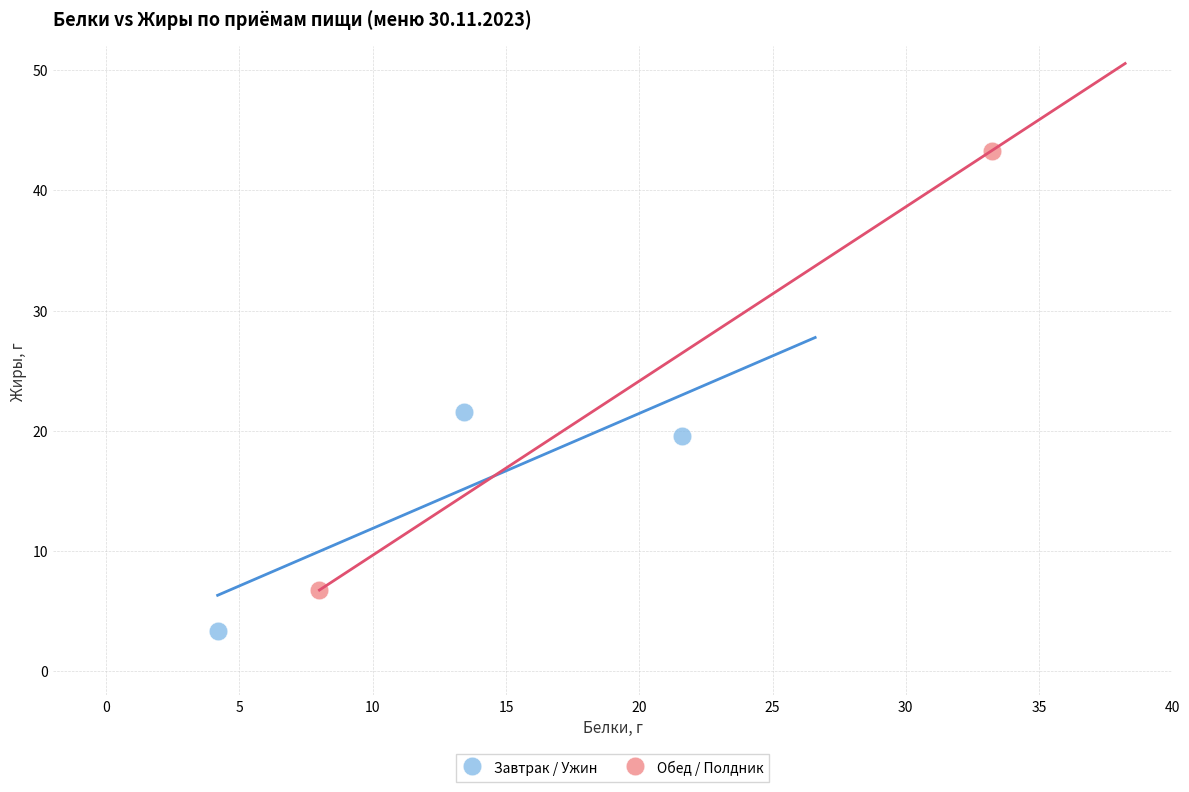

What are all the series names shown in the legend?

Завтрак / Ужин, Обед / Полдник